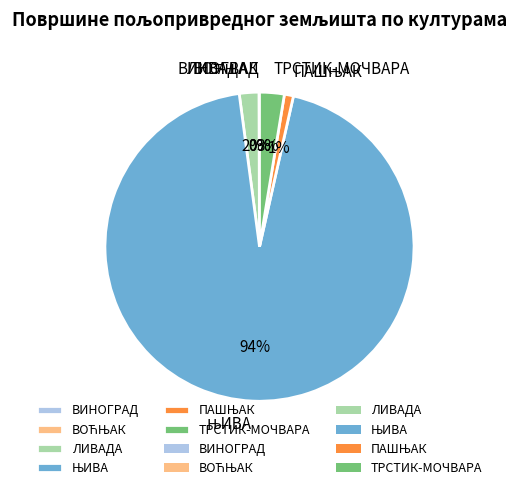

To the nearest percent, what is the difference between the largest and smallest slice percentages?

94%